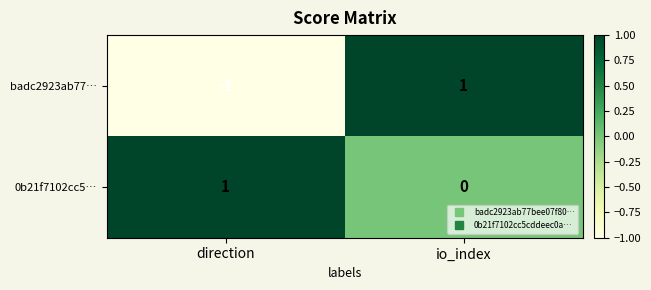

Reading left to right, transcribe all the data shown in this chart.

badc2923ab77…: -1	1
0b21f7102cc5…: 1	0